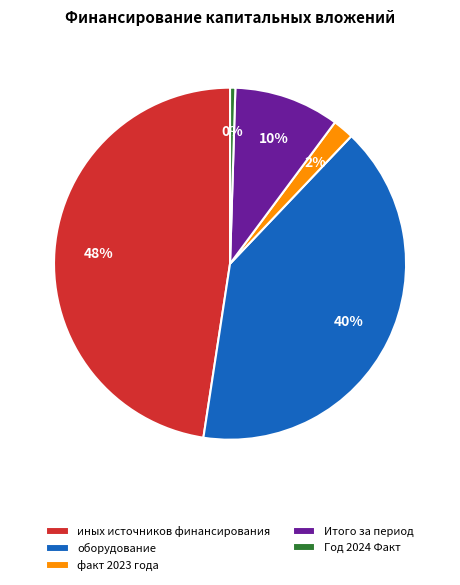

Which has a higher value, Итого за период or Год 2024 Факт?

Итого за период